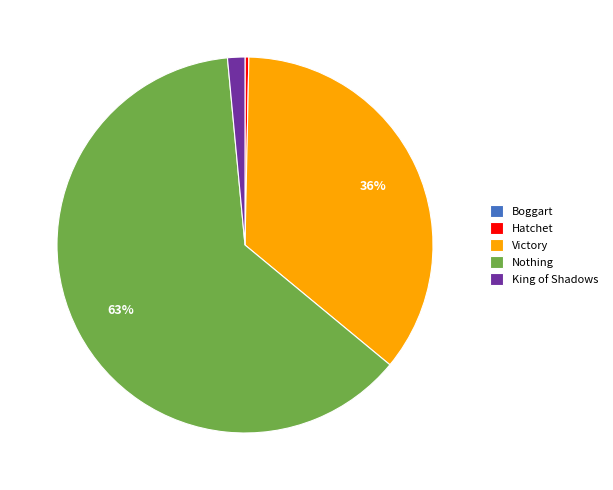

The Victory slice represents 26% of the pie. True or false?

False